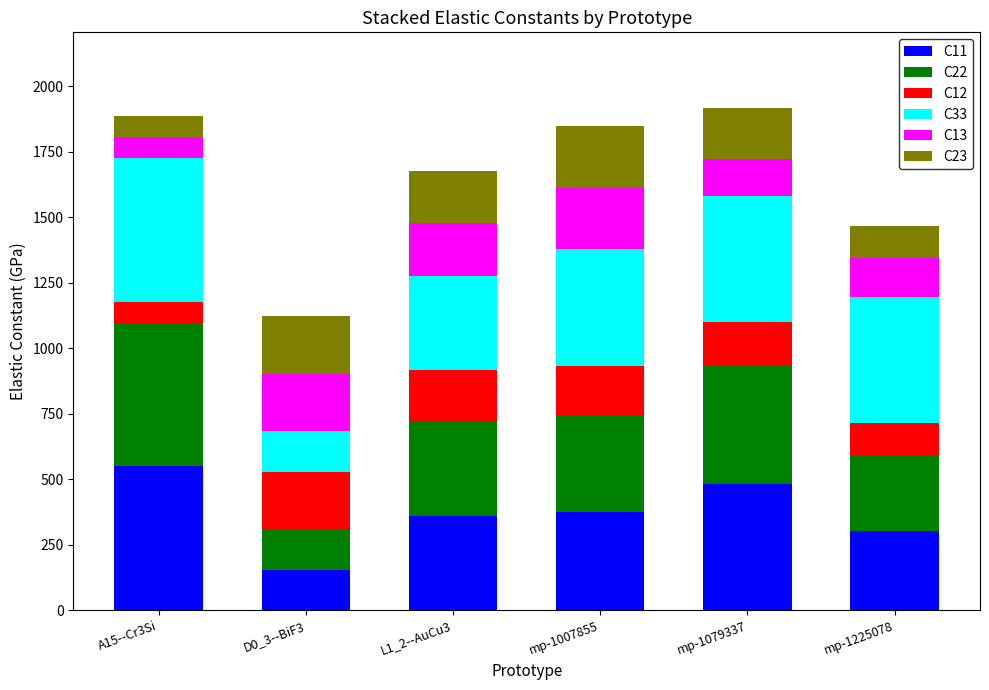

How many bars are there in total?

6